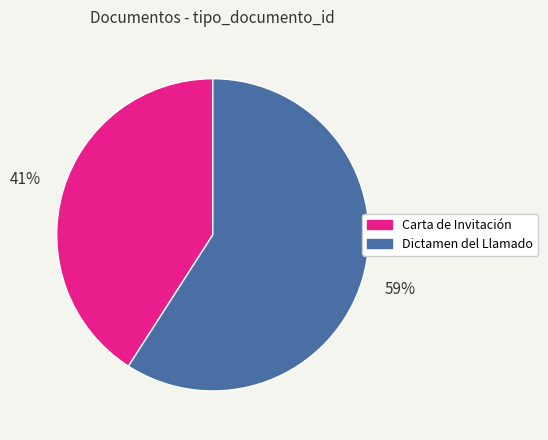

Rank the categories by value from lowest to highest.

Carta de Invitación, Dictamen del Llamado